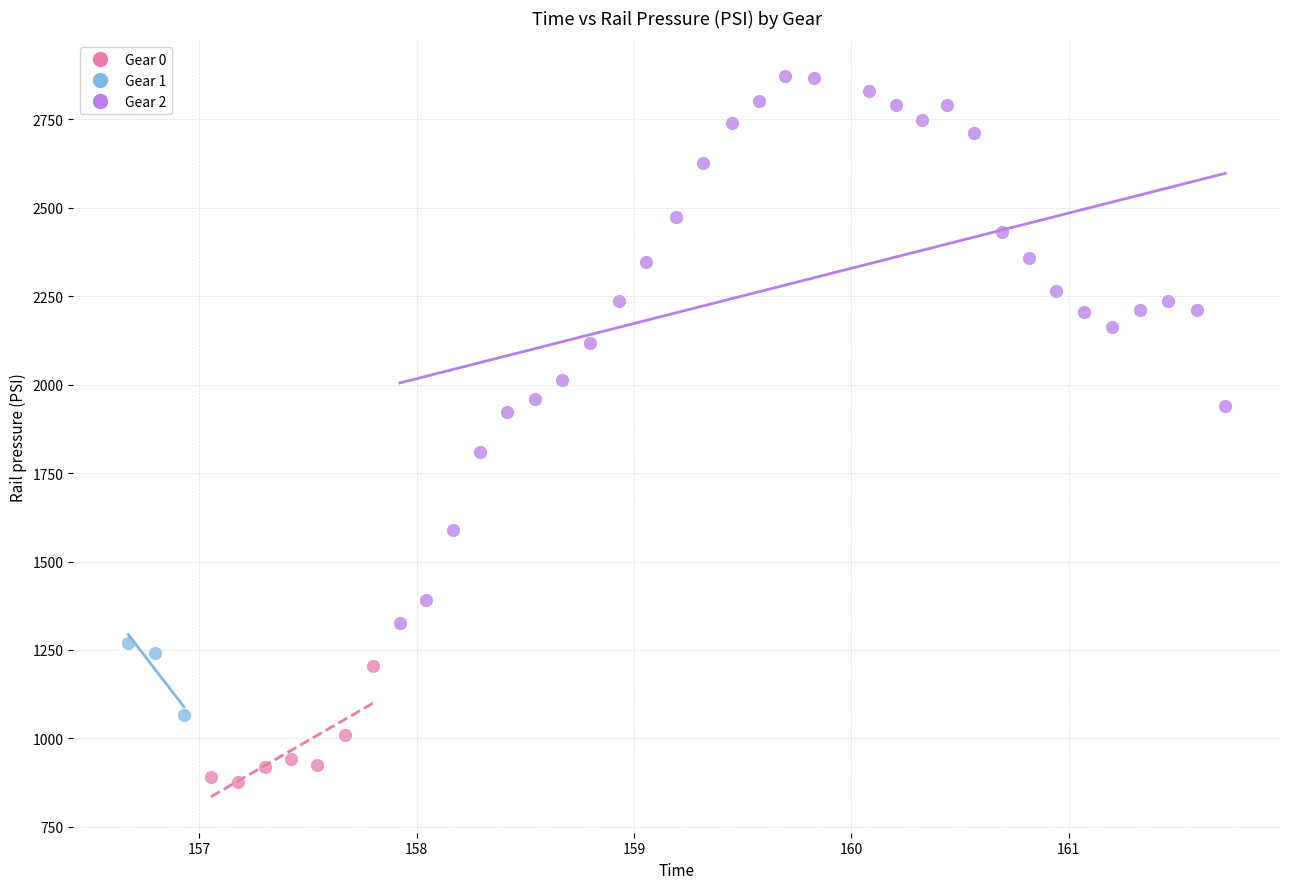

Which series contains the lowest Y value?

Gear 0